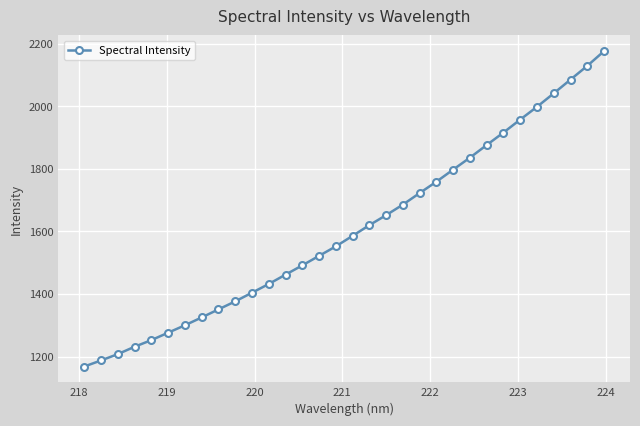

What is the difference between the maximum and second lowest values?

988.5